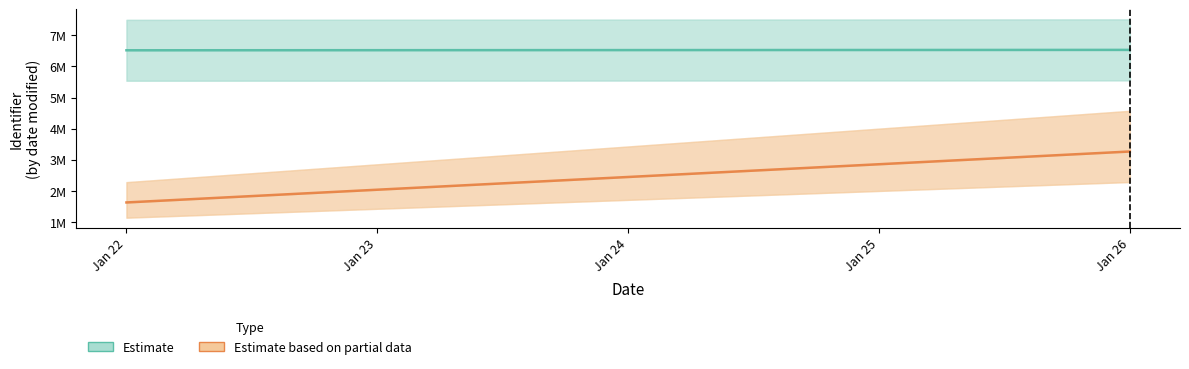

What is the difference between the maximum and minimum values in the Estimate based on partial data series?

1636837.2